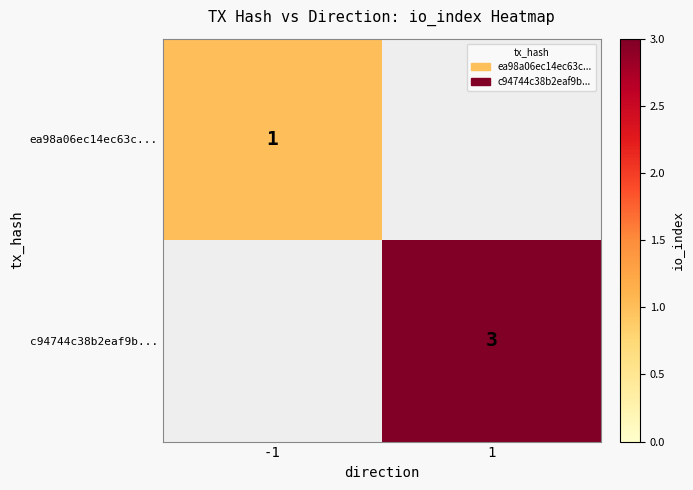

What is the maximum value shown in the chart?

3